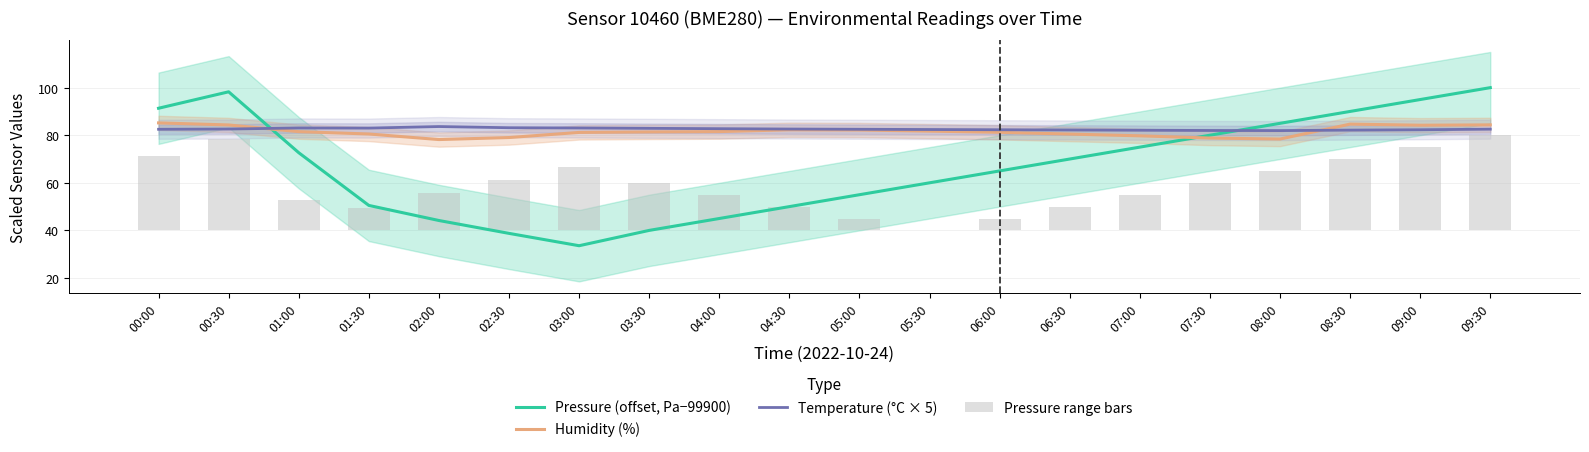

What is the greatest value displayed?

100.0